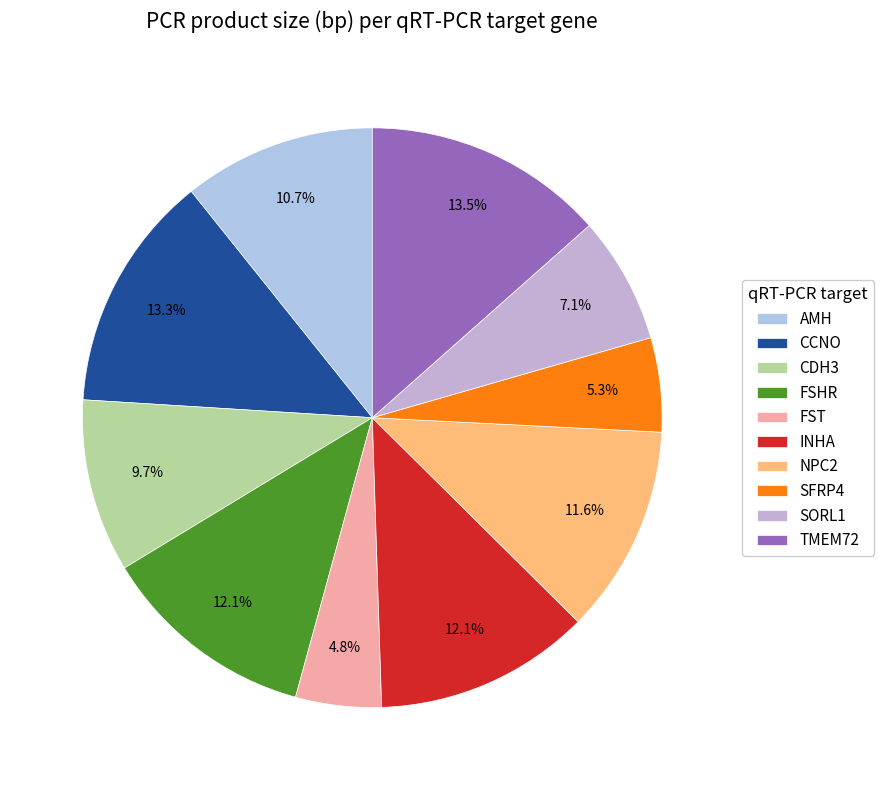

Rank the categories by value from lowest to highest.

FST, SFRP4, SORL1, CDH3, AMH, NPC2, FSHR, INHA, CCNO, TMEM72